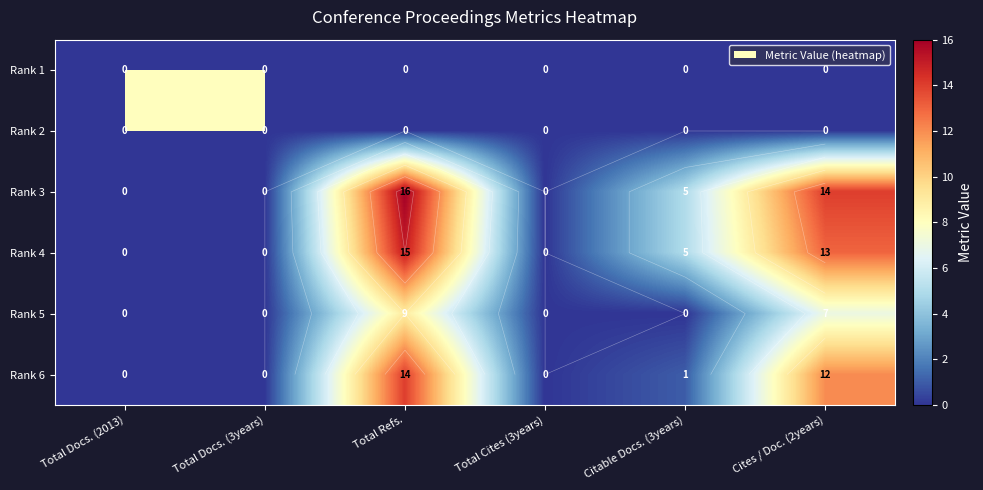

At which category is the sum across all series the highest?

Total Refs.